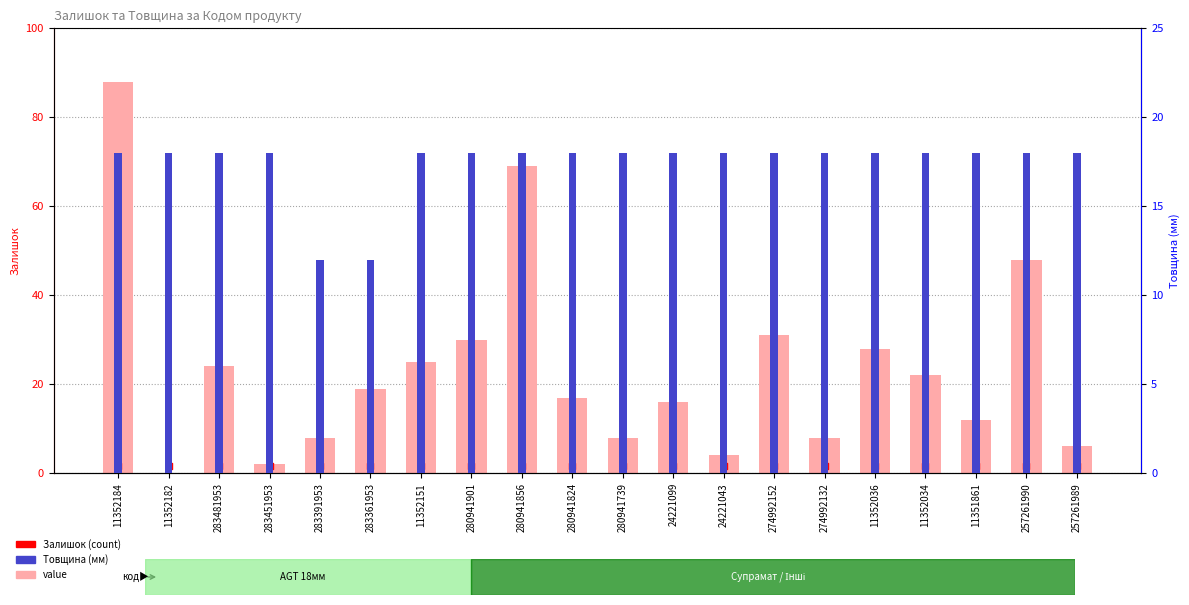

Is the value of Залишок at 280941739 greater than the value of Товщина at 280941739?

No